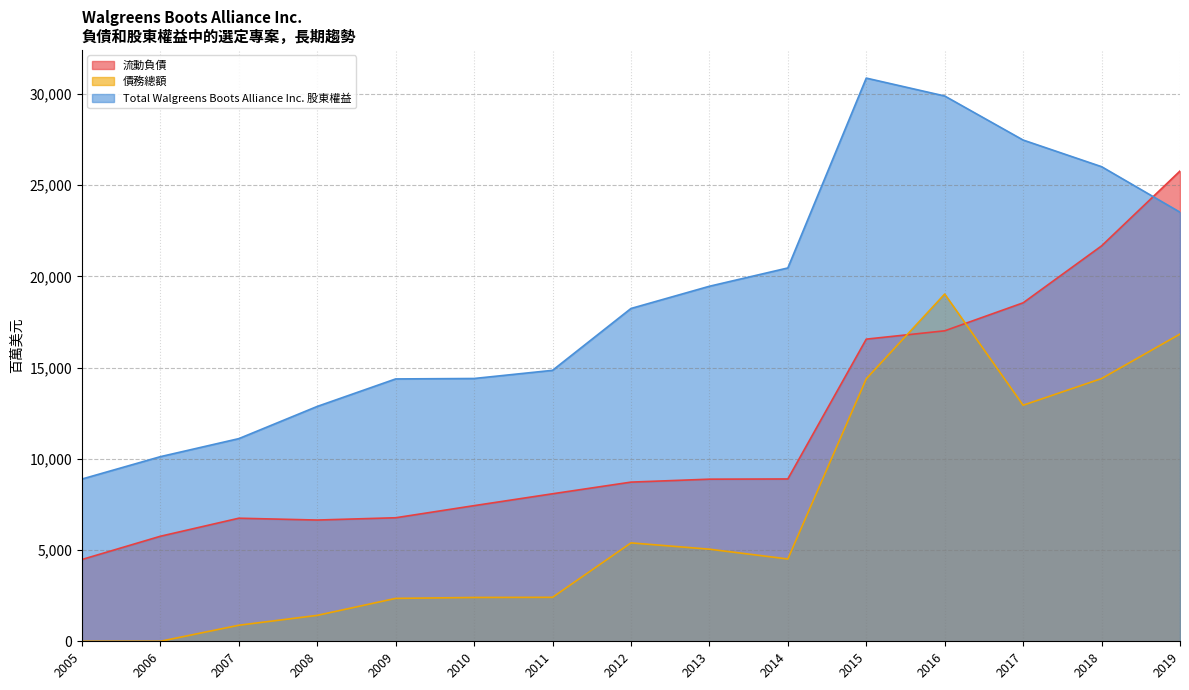

At how many categories does at least one series exceed 10589?

13